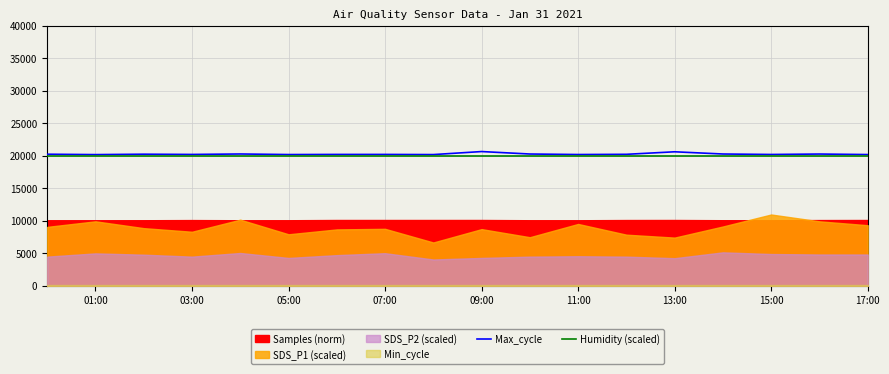

What is the difference between the maximum and minimum values in the Max_cycle series?

469